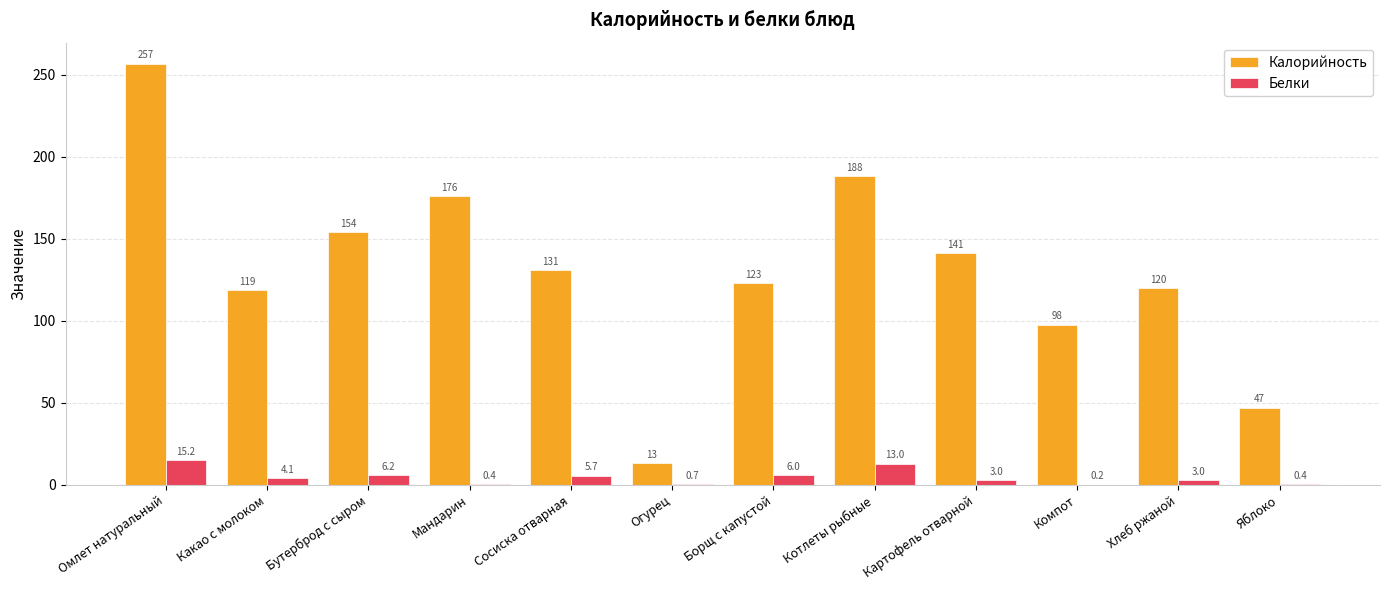

What is the maximum value shown in the chart?

256.6